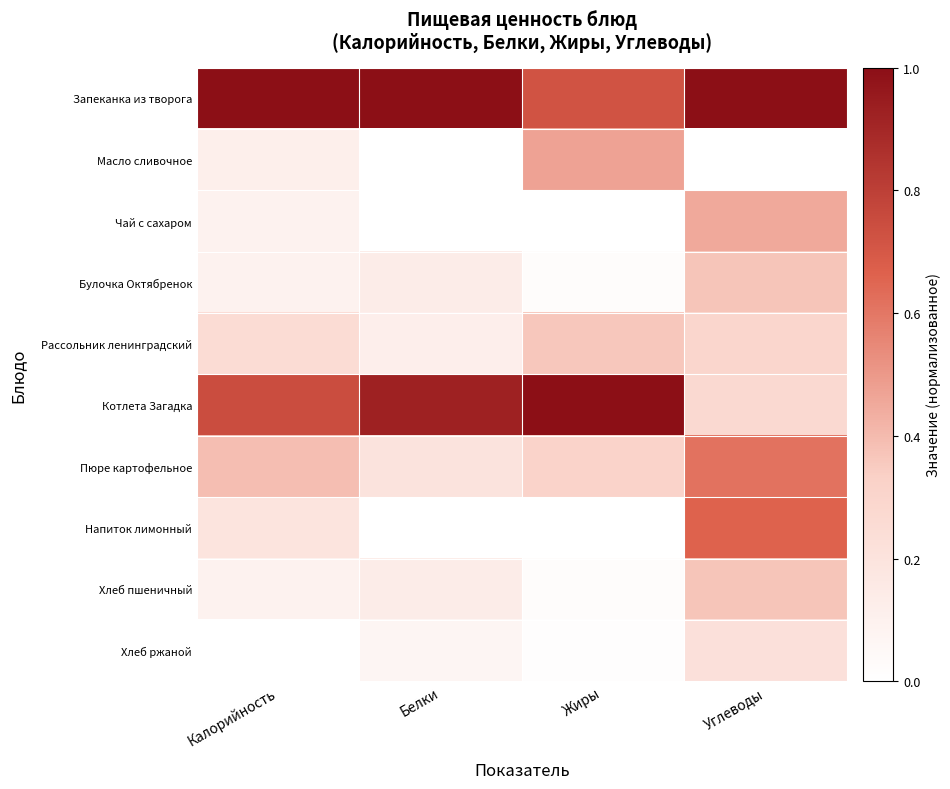

At Калорийность, list the series in order from largest to smallest.

Запеканка из творога, Котлета Загадка, Пюре картофельное, Рассольник ленинградский, Напиток лимонный, Масло сливочное, Чай с сахаром, Булочка Октябренок, Хлеб пшеничный, Хлеб ржаной